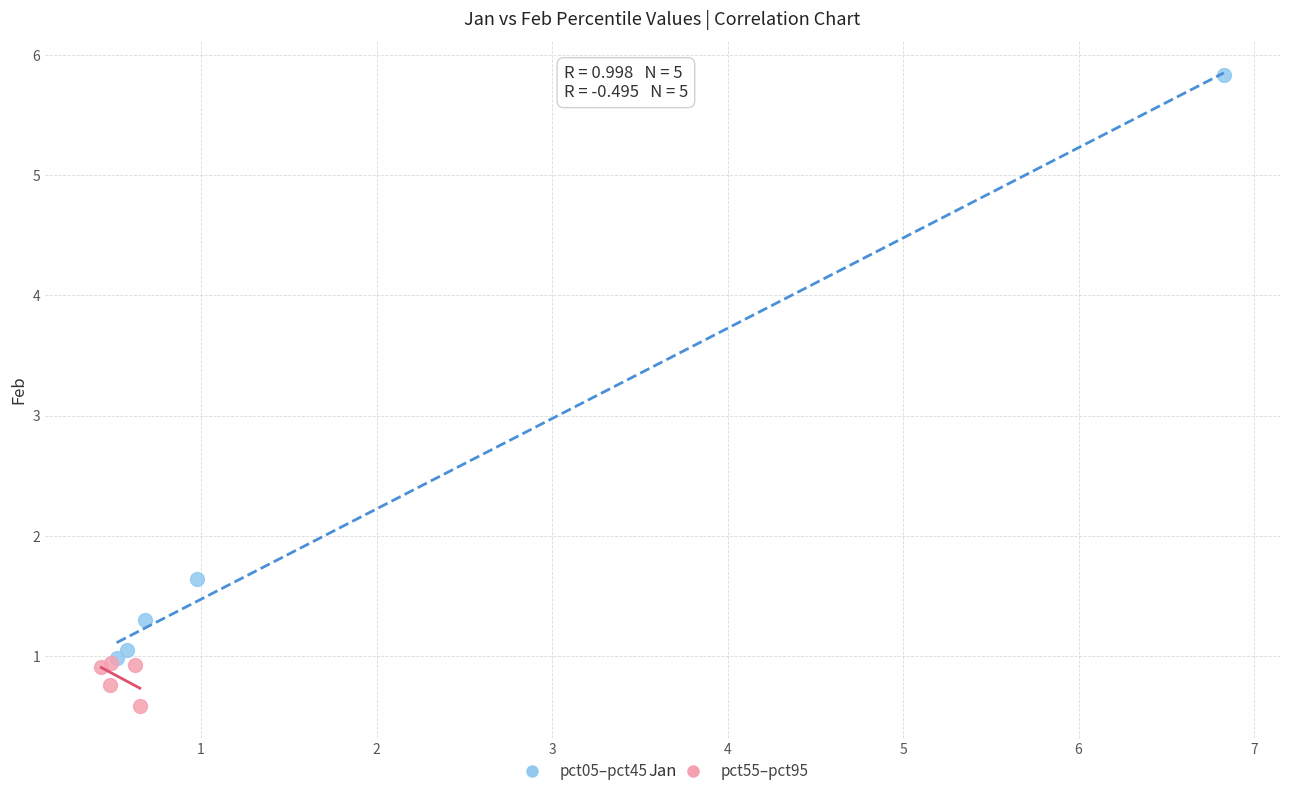

Which series reaches the maximum Y coordinate?

pct05–pct45